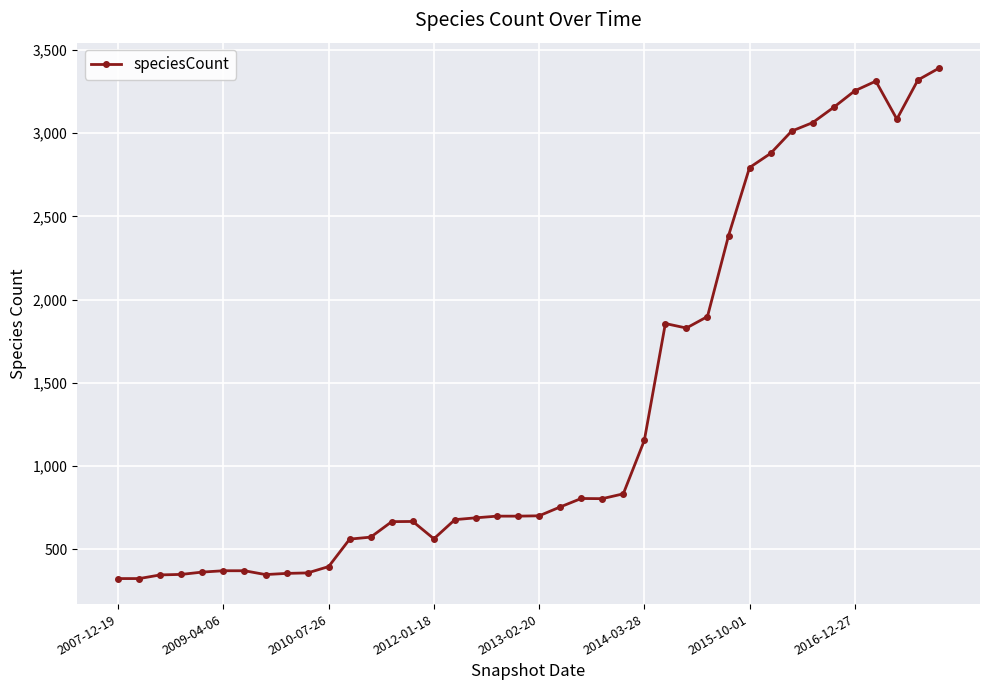

What is the difference between the maximum and minimum values?

3066